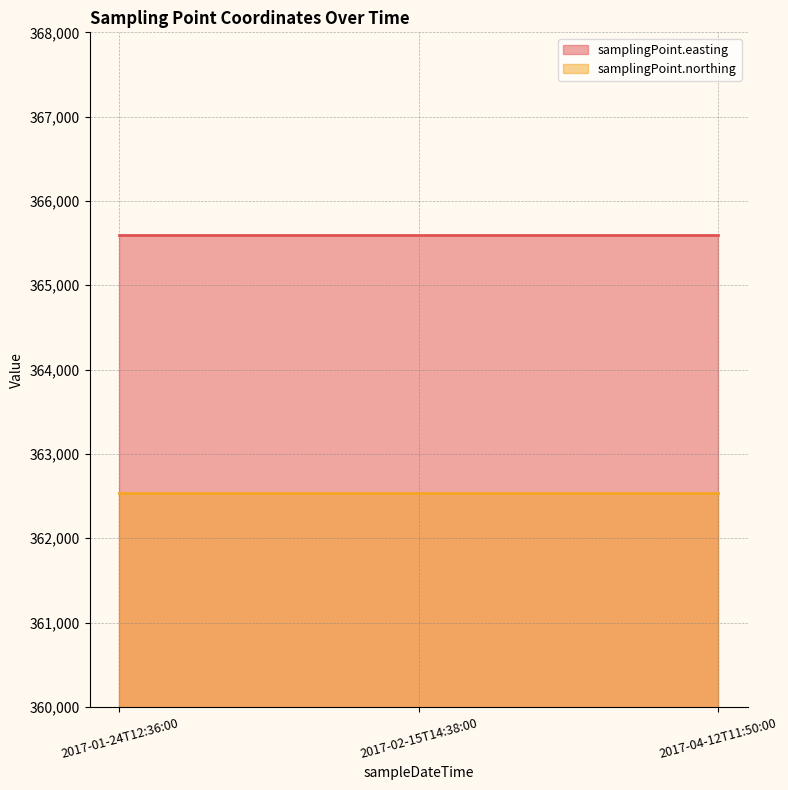

Which label corresponds to the largest value in the chart?

2017-01-24T12:36:00